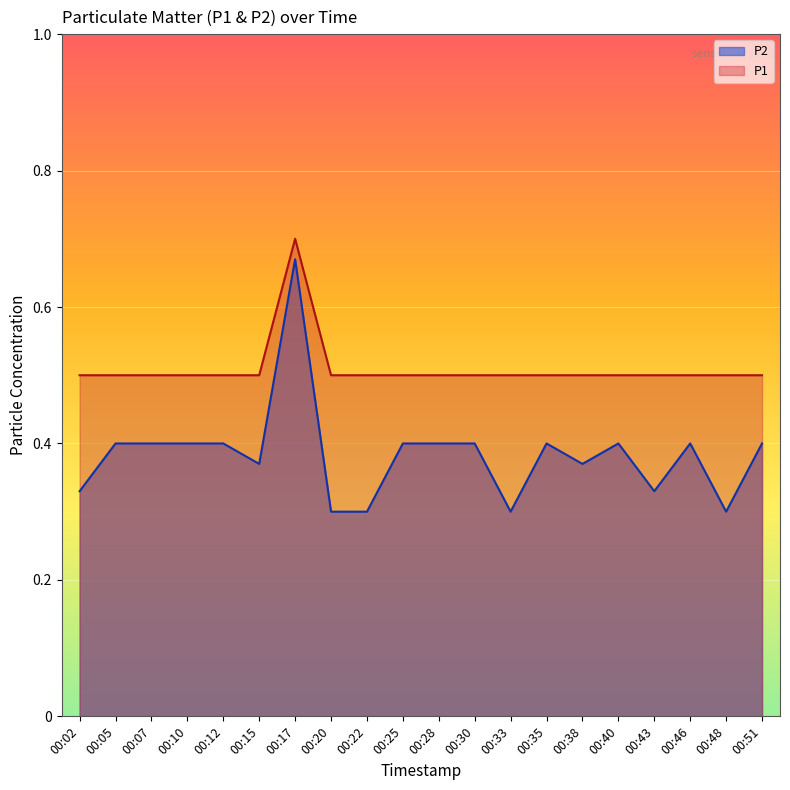

True or false: P2 has more than 0 interior local peaks.

True